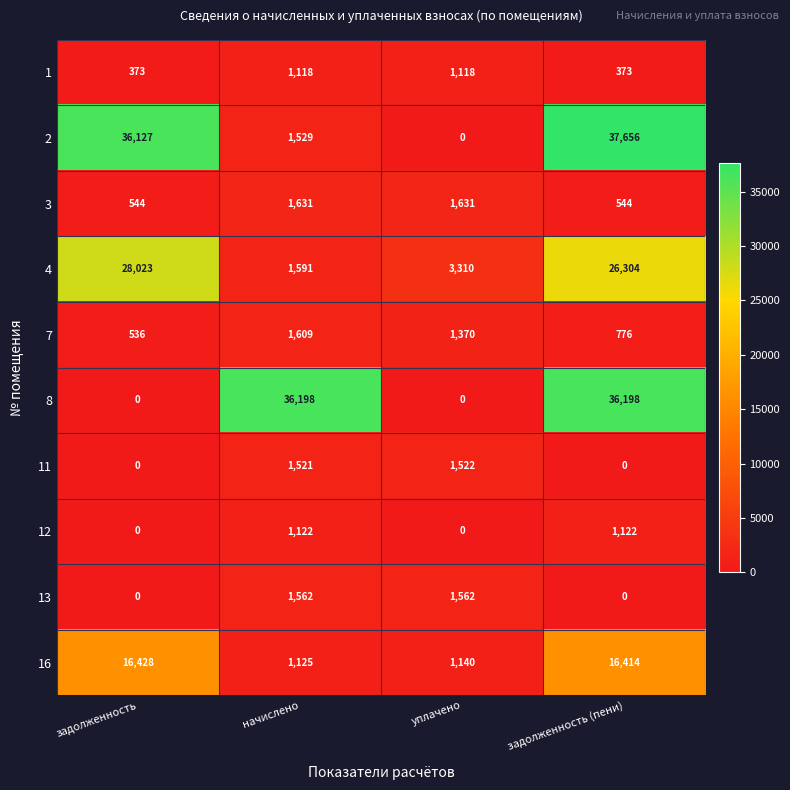

What is the difference between the maximum and second lowest values in the 4 series?

24713